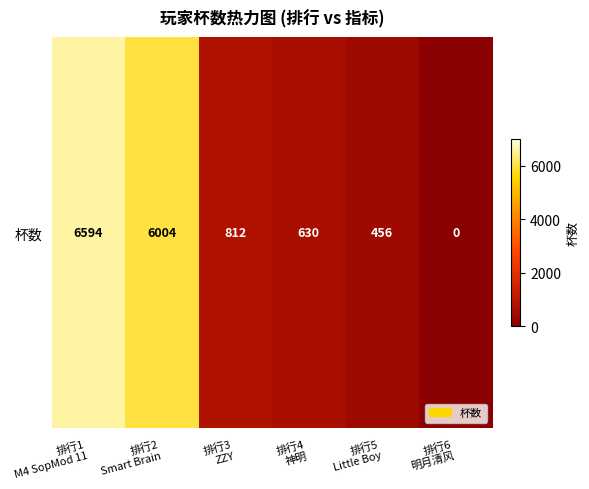

At which label does the data first exceed 812?

排行1
M4 SopMod 11